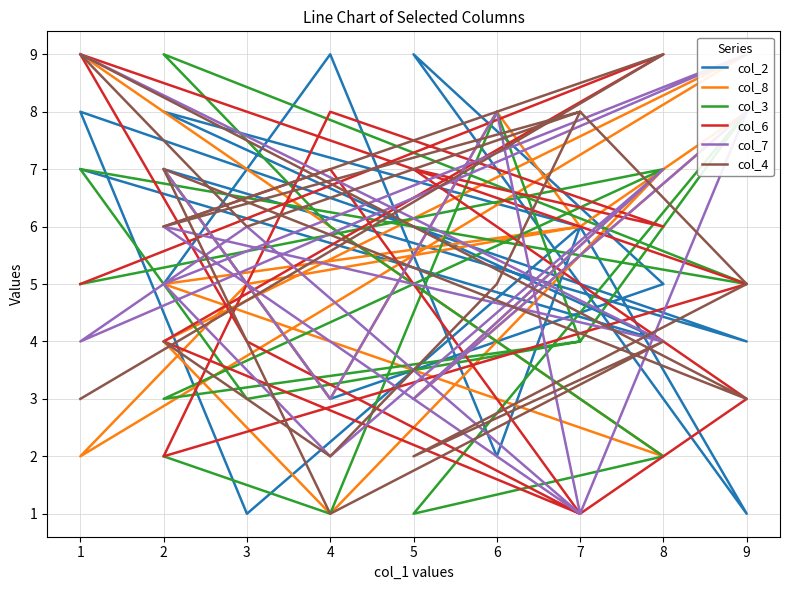

Reading left to right, what are all the values shown in this chart?

col_2: 5	9	2	6	1	8	4	7	3	5	9	1	6	8	4	7
col_8: 7	3	8	6	5	2	9	4	1	7	3	8	6	5	2	9
col_3: 2	1	8	4	3	7	5	9	6	2	1	8	4	3	7	5
col_6: 6	7	3	1	4	9	5	2	8	6	7	3	1	4	9	5
col_7: 7	3	8	1	6	4	9	5	2	7	3	8	1	6	4	9
col_4: 4	2	5	8	6	9	3	7	1	4	2	5	8	6	9	3